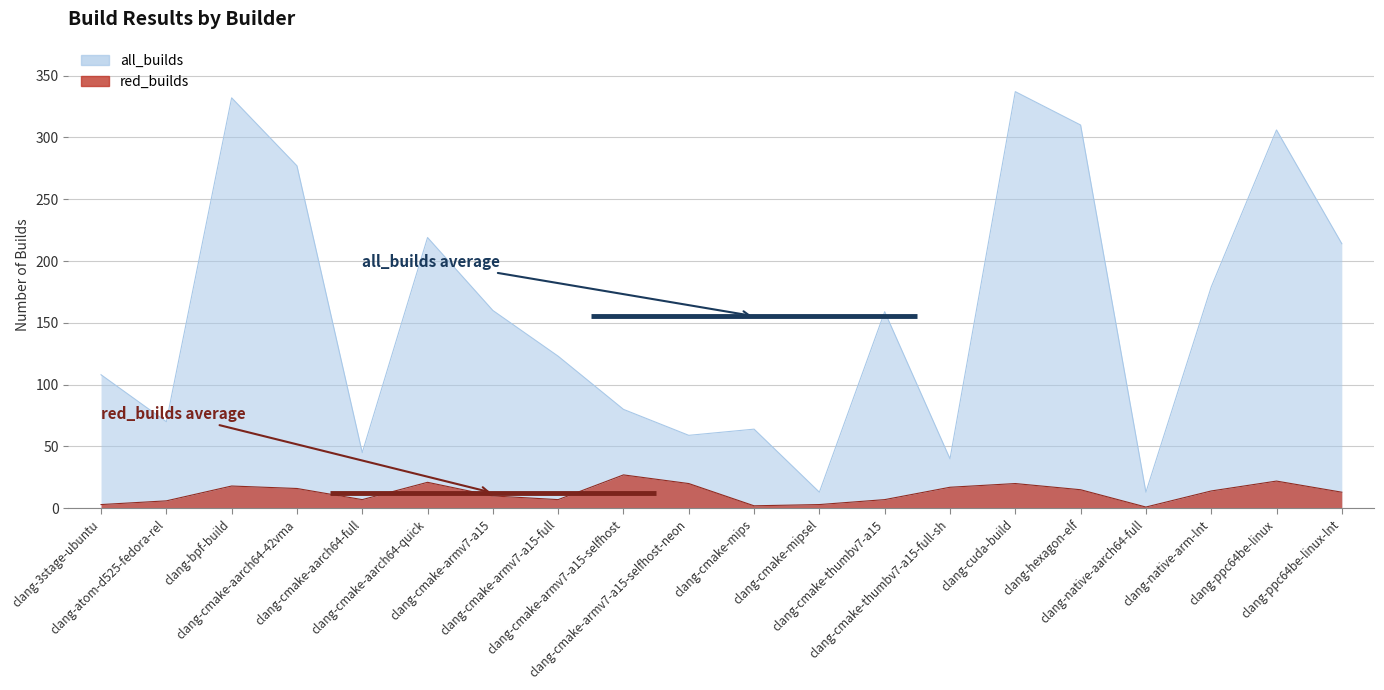

In all_builds, how many points are higher than both neighbors (excluding endpoints)?

6